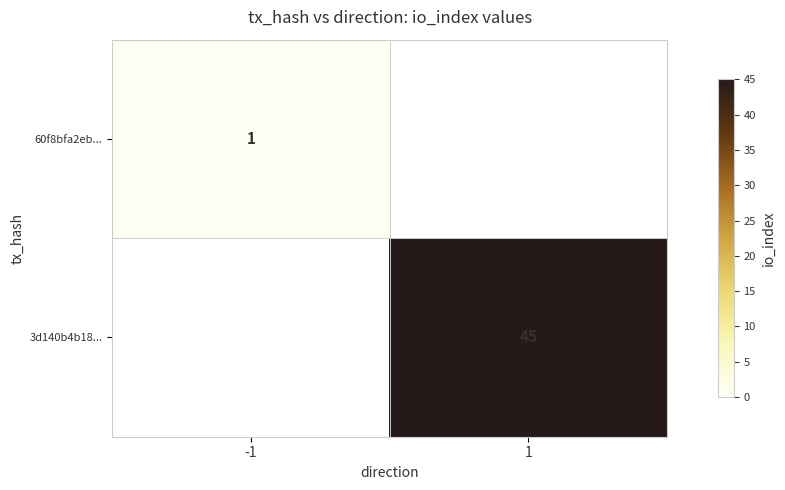

How many distinct data groups are displayed?

2